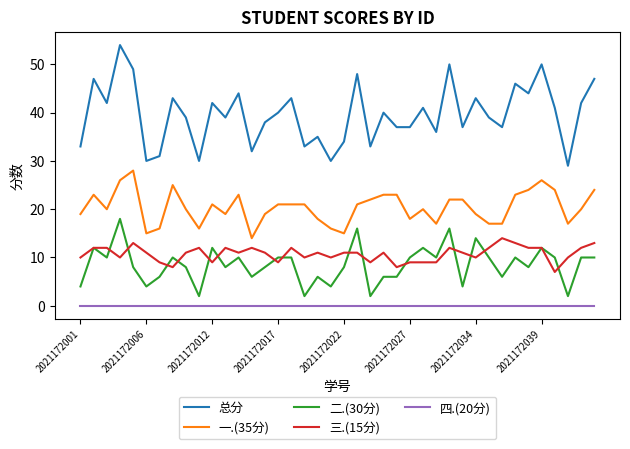

True or false: 一.(35分) and 四.(20分) cross at least once.

False